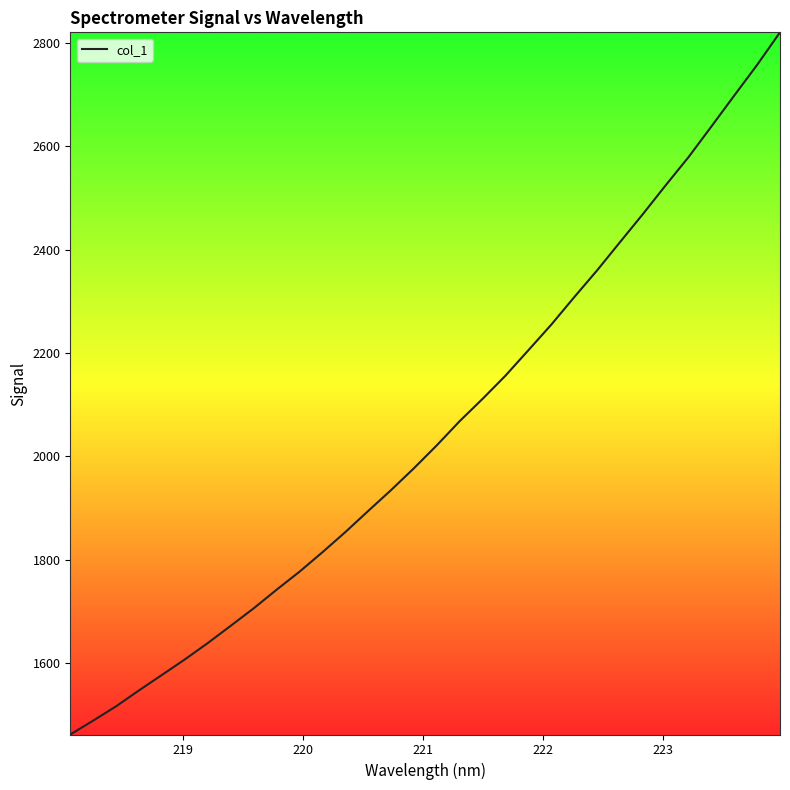

What is the minimum value shown in the chart?

1462.1